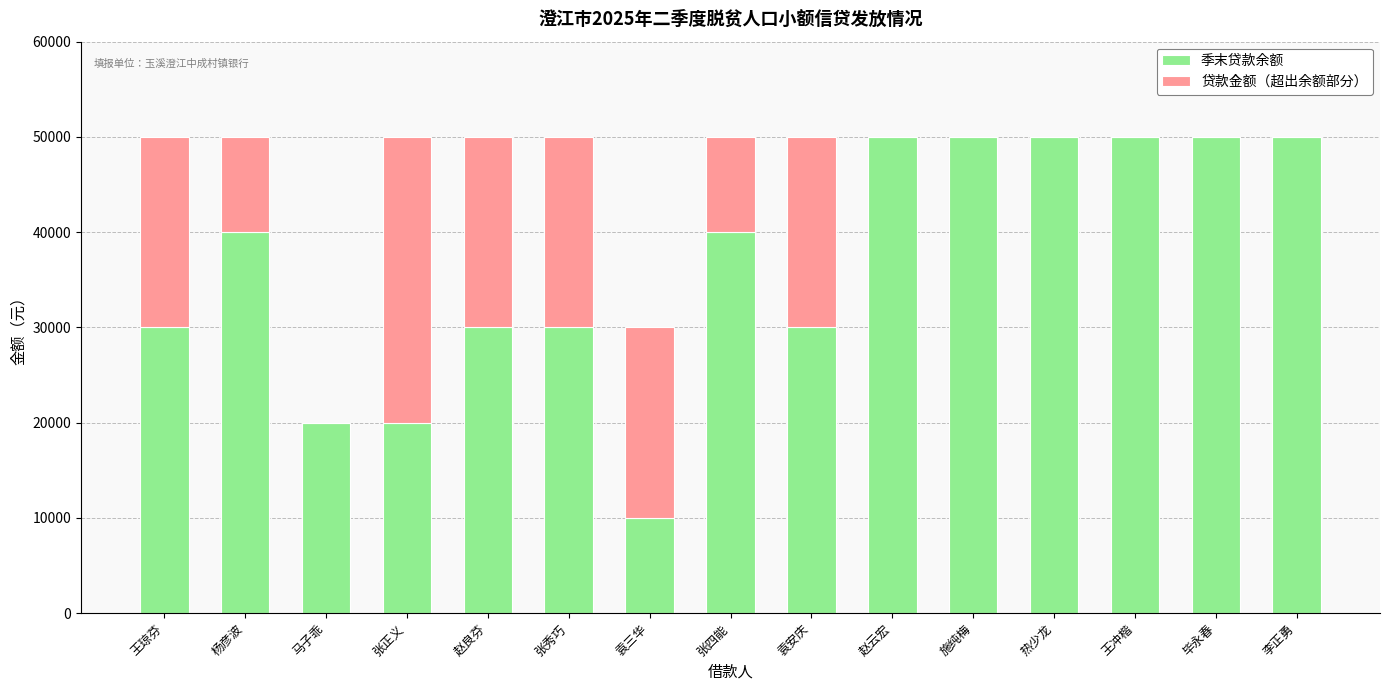

What is the sum of all 季末贷款余额 values?

550000